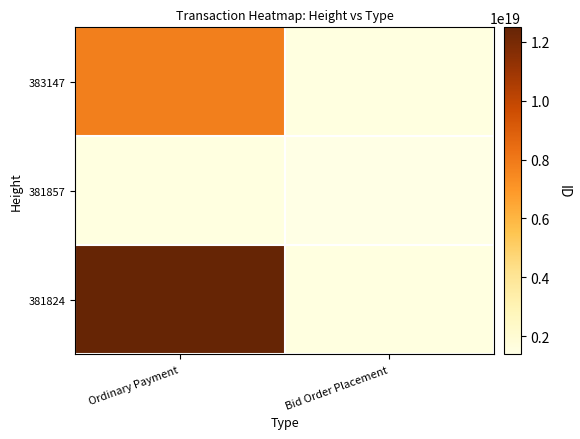

The 383147 series shows 11403338778630686720.0 at Ordinary Payment. True or false?

False